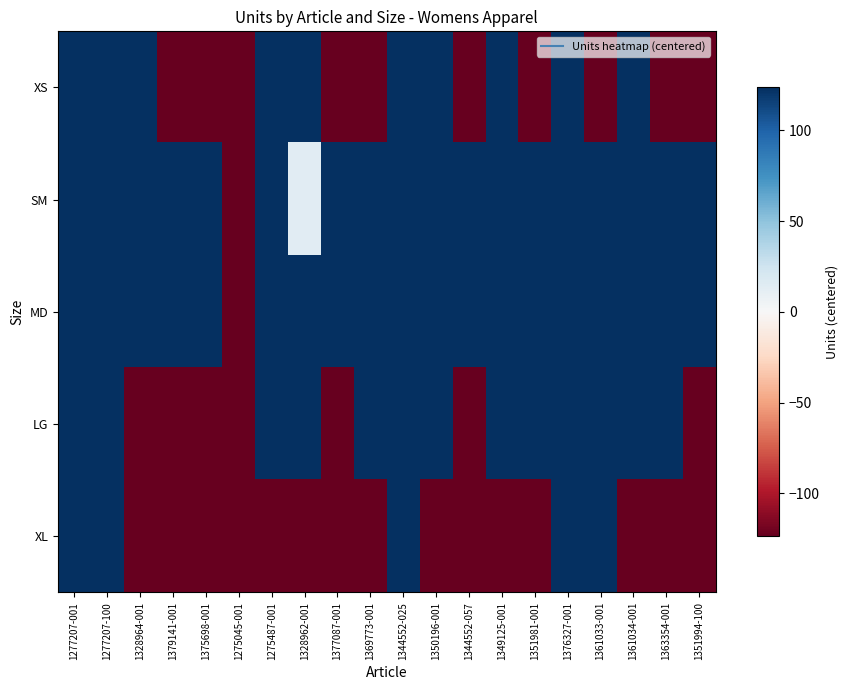

At 1369773-001, list the series in order from smallest to largest.

XL, XS, SM, MD, LG